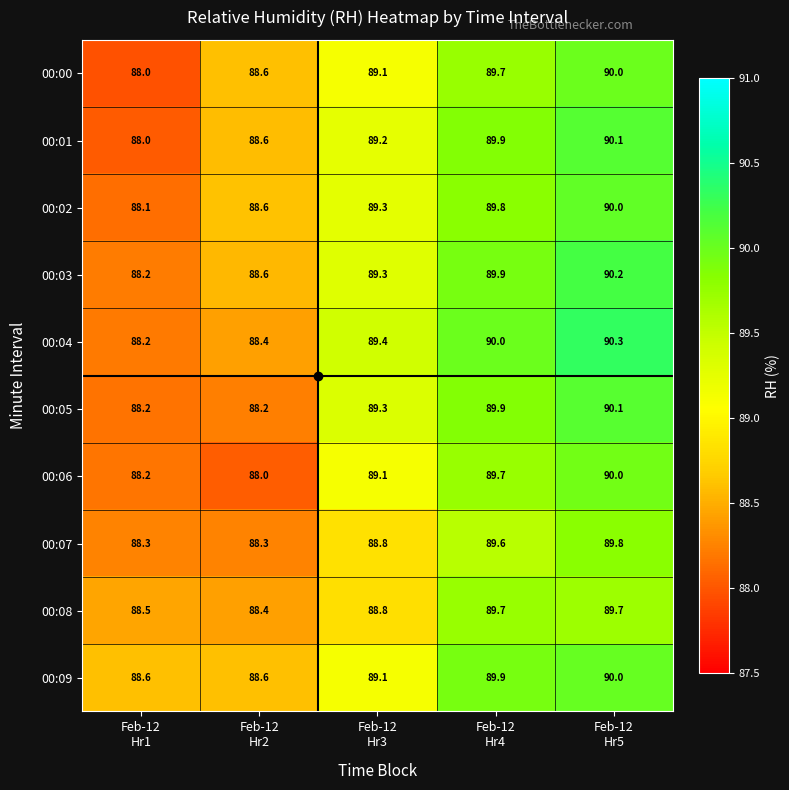

What is the smallest value displayed?

88.0